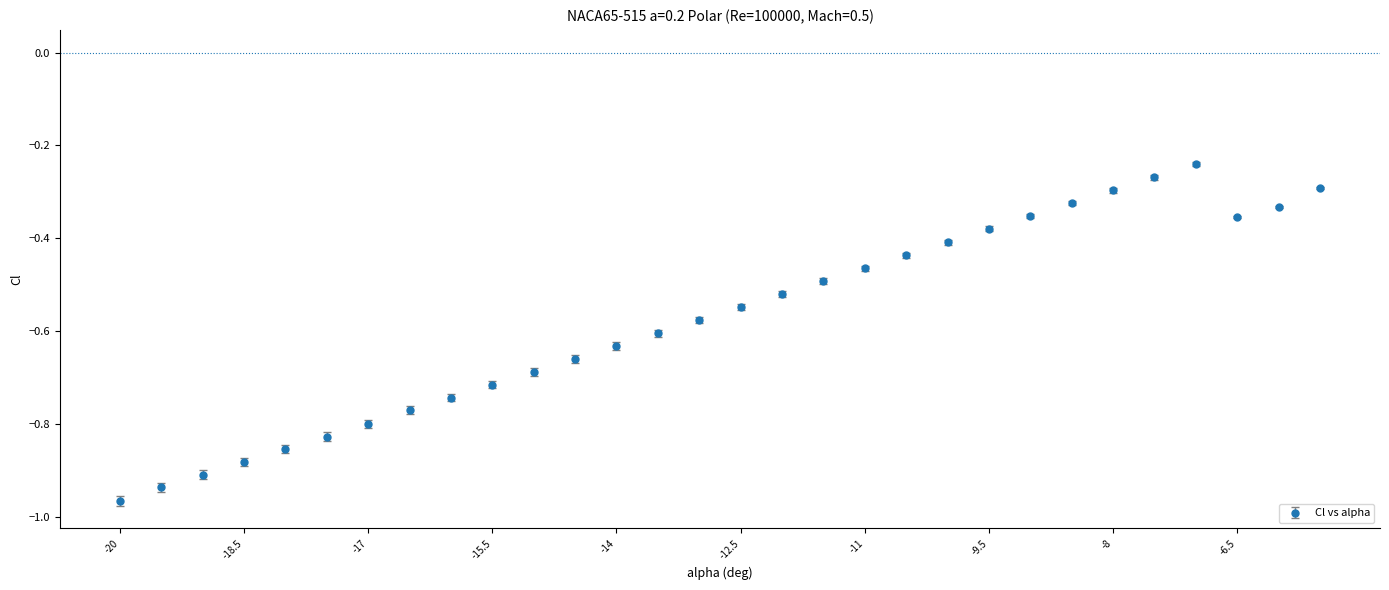

What is the difference between the maximum and second lowest values?

0.7